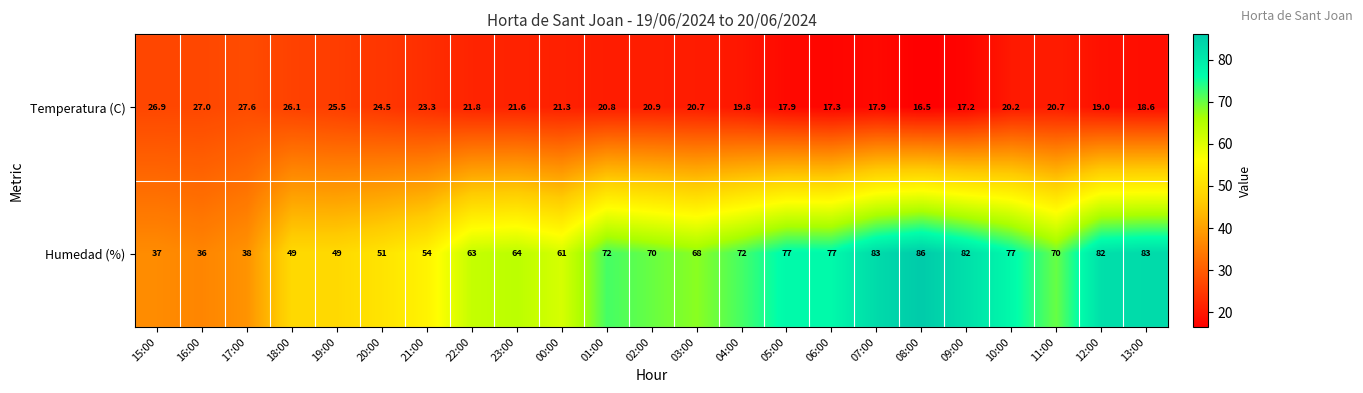

What is the average value of the Temperatura (C) series?

21.4